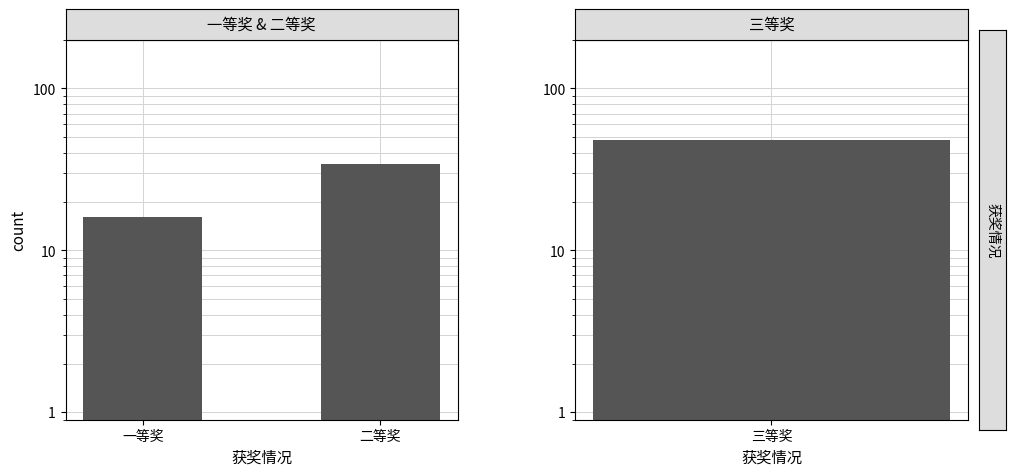

Approximately how many times larger is the value at 二等奖 compared to 一等奖?

2.1